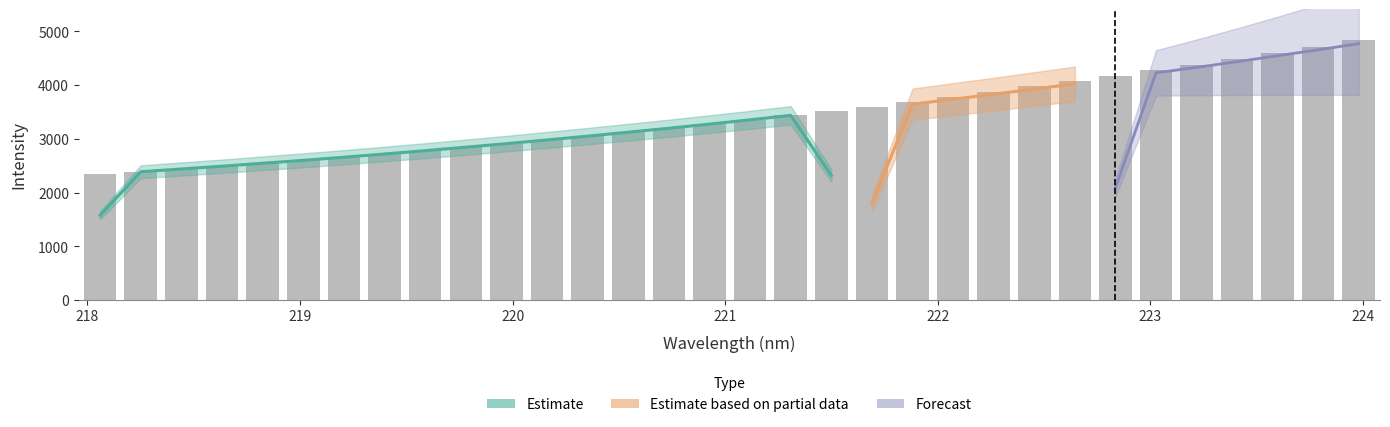

What is the difference between the second highest and minimum values?

2373.7